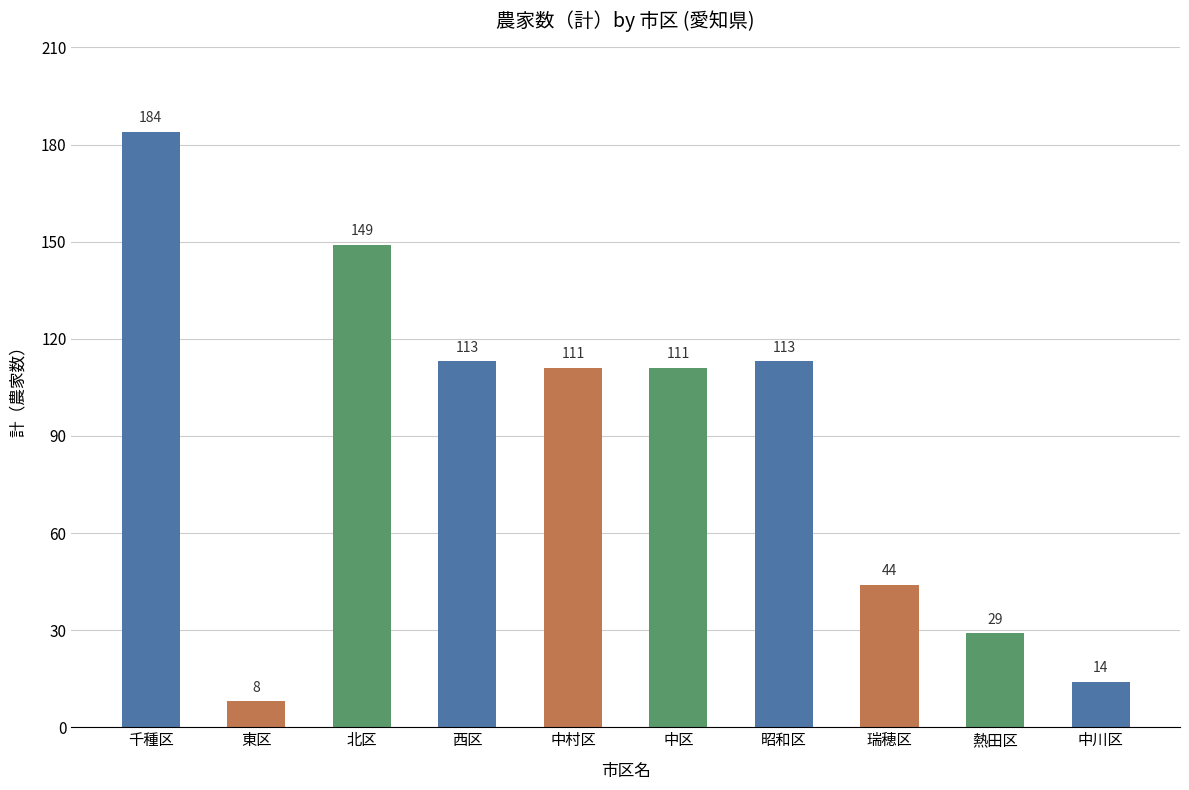

Read the value at 中川区.

14